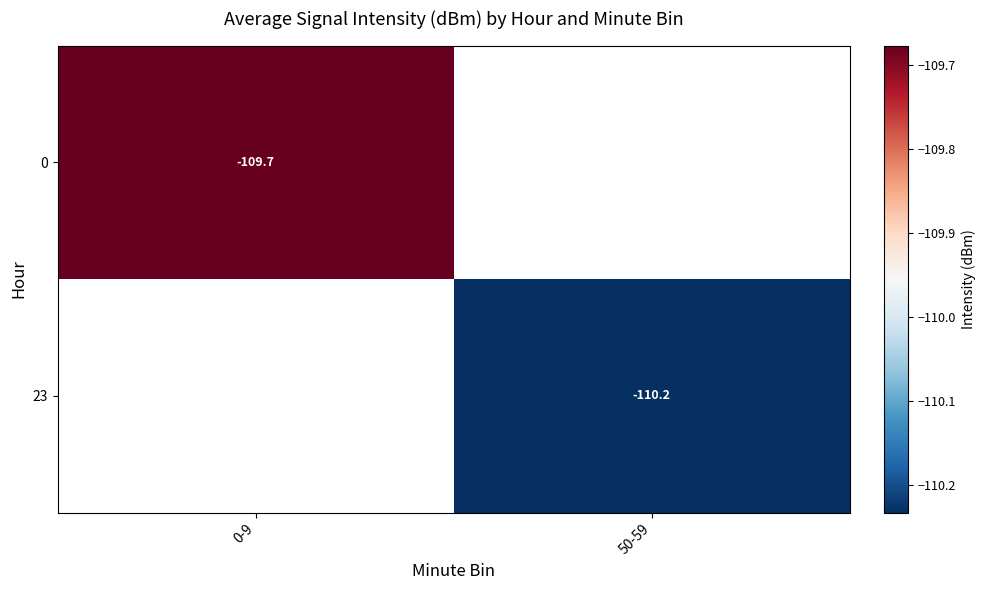

Which category has the highest value in the 0 series?

0-9